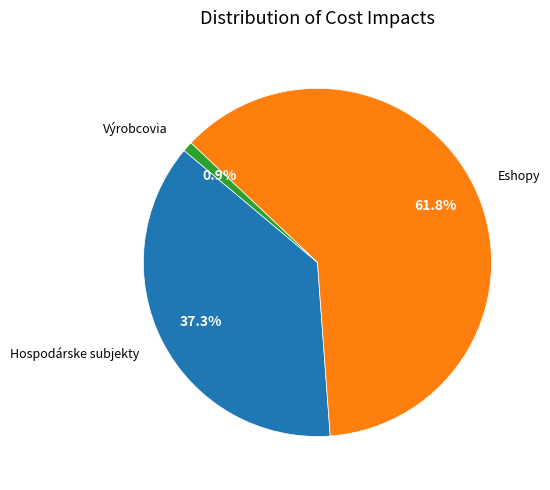

To the nearest percent, what percentage of the pie is Hospodárske subjekty?

37%